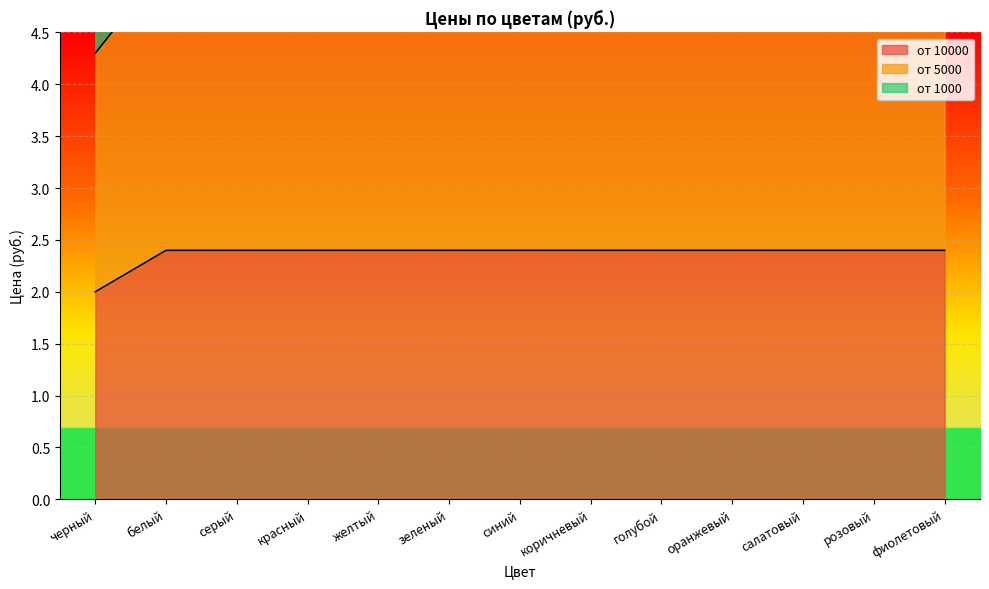

Which series changed the most between зеленый and розовый?

от 10000